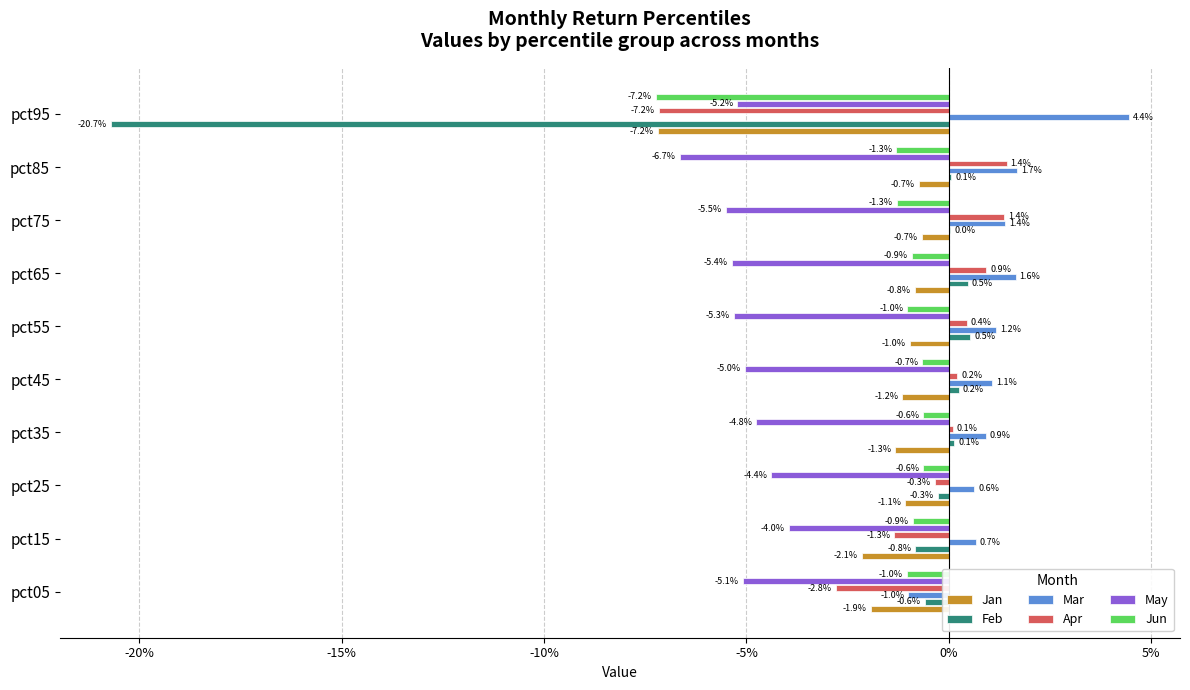

Reading left to right, transcribe all the data shown in this chart.

Jan: -0.0	-0.0	-0.0	-0.0	-0.0	-0.0	-0.0	-0.0	-0.0	-0.1
Feb: -0.0	-0.0	-0.0	0.0	0.0	0.0	0.0	0.0	0.0	-0.2
Mar: -0.0	0.0	0.0	0.0	0.0	0.0	0.0	0.0	0.0	0.0
Apr: -0.0	-0.0	-0.0	0.0	0.0	0.0	0.0	0.0	0.0	-0.1
May: -0.1	-0.0	-0.0	-0.0	-0.1	-0.1	-0.1	-0.1	-0.1	-0.1
Jun: -0.0	-0.0	-0.0	-0.0	-0.0	-0.0	-0.0	-0.0	-0.0	-0.1